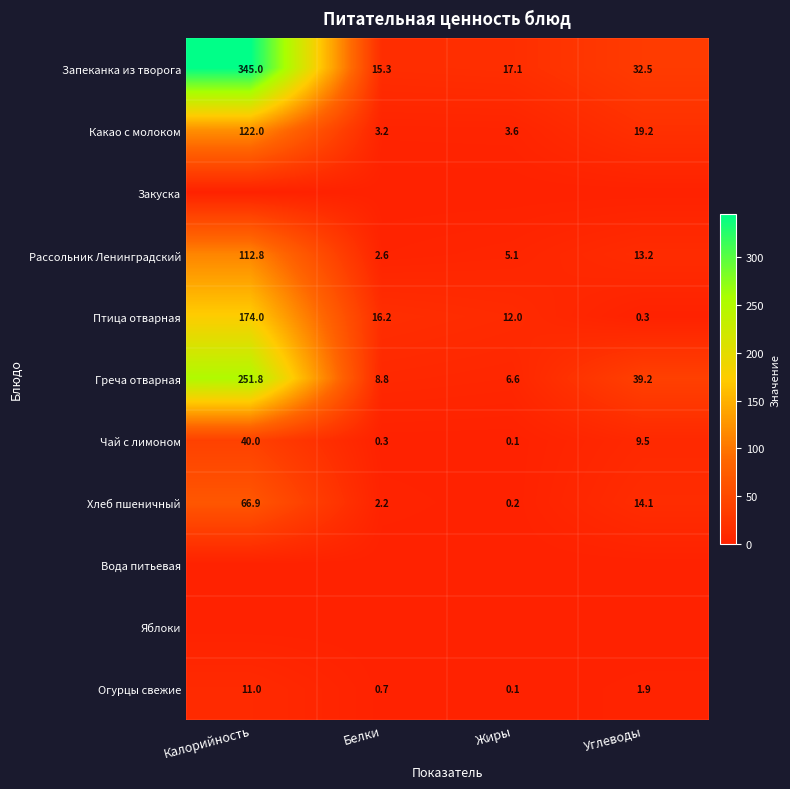

Count the number of categories in the chart.

4